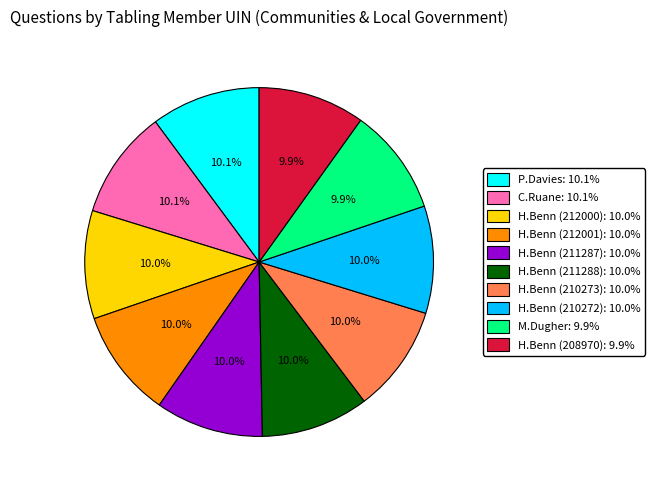

Is there a majority slice in this chart?

No